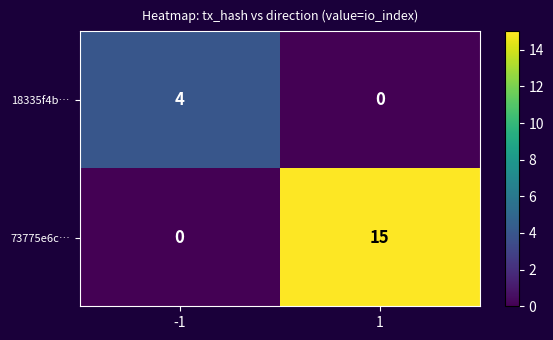

How many values in the 18335f4b… series are below 4?

1